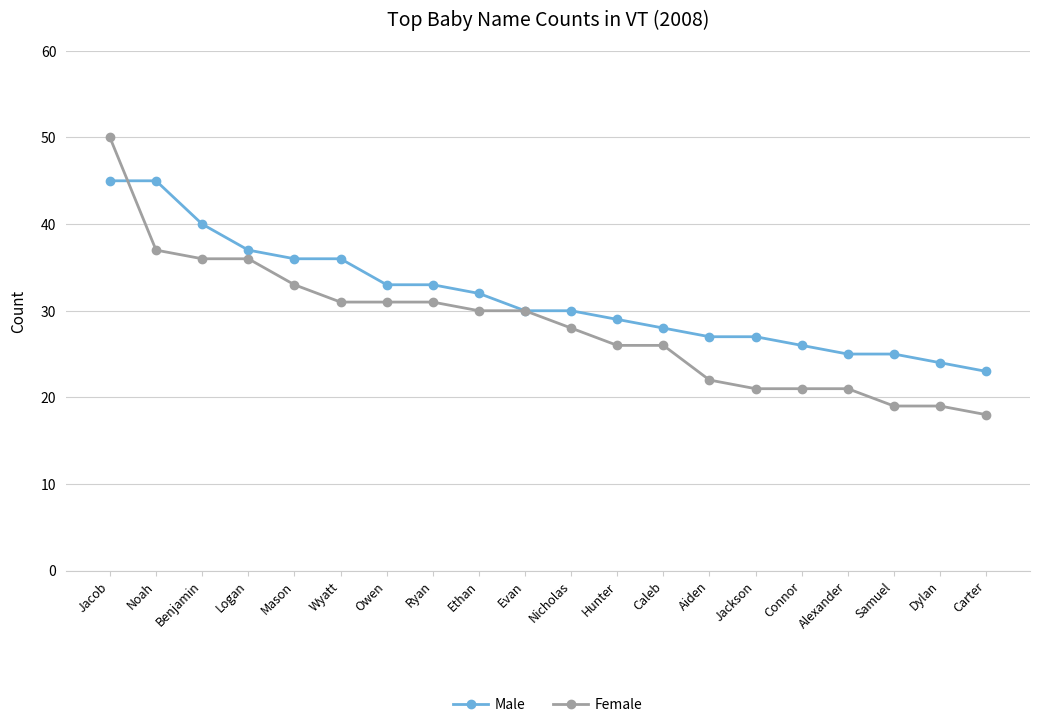

Does the chart display data point markers on the line(s)?

Yes